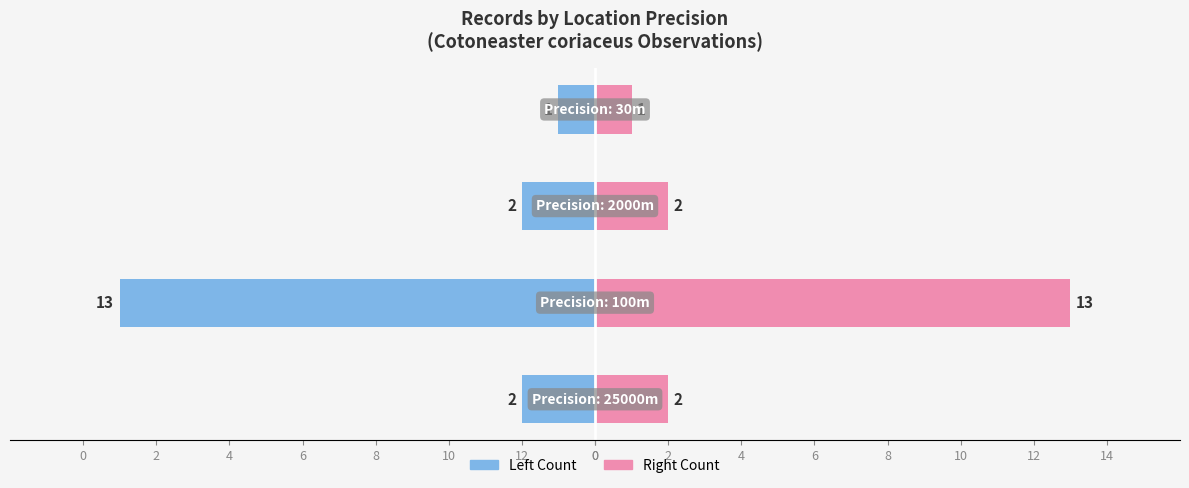

Which series has the widest spread of values?

Count (Left)